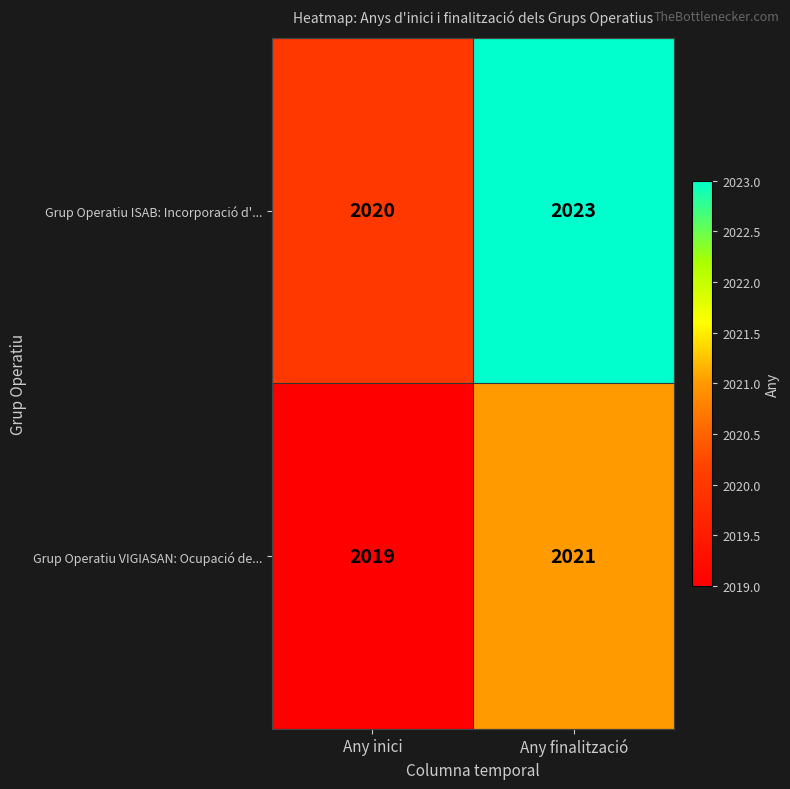

What is the greatest value displayed?

2023